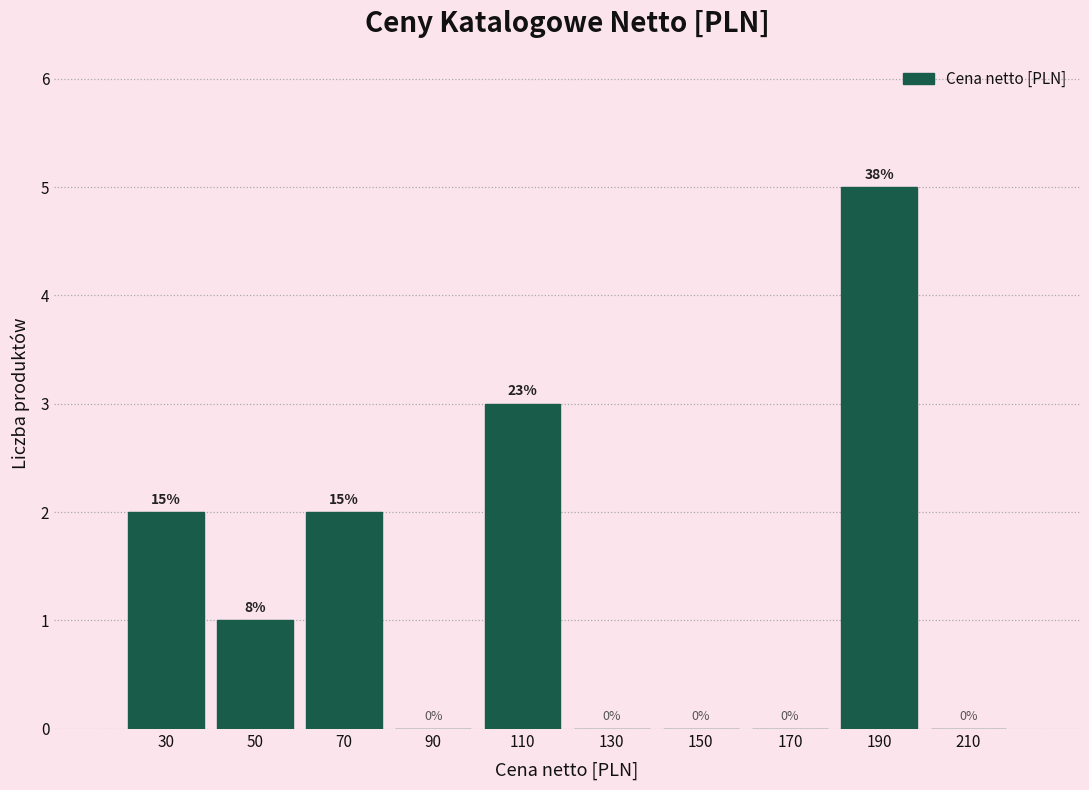

Over which range of the x-axis is the bar tallest?

180 to 200